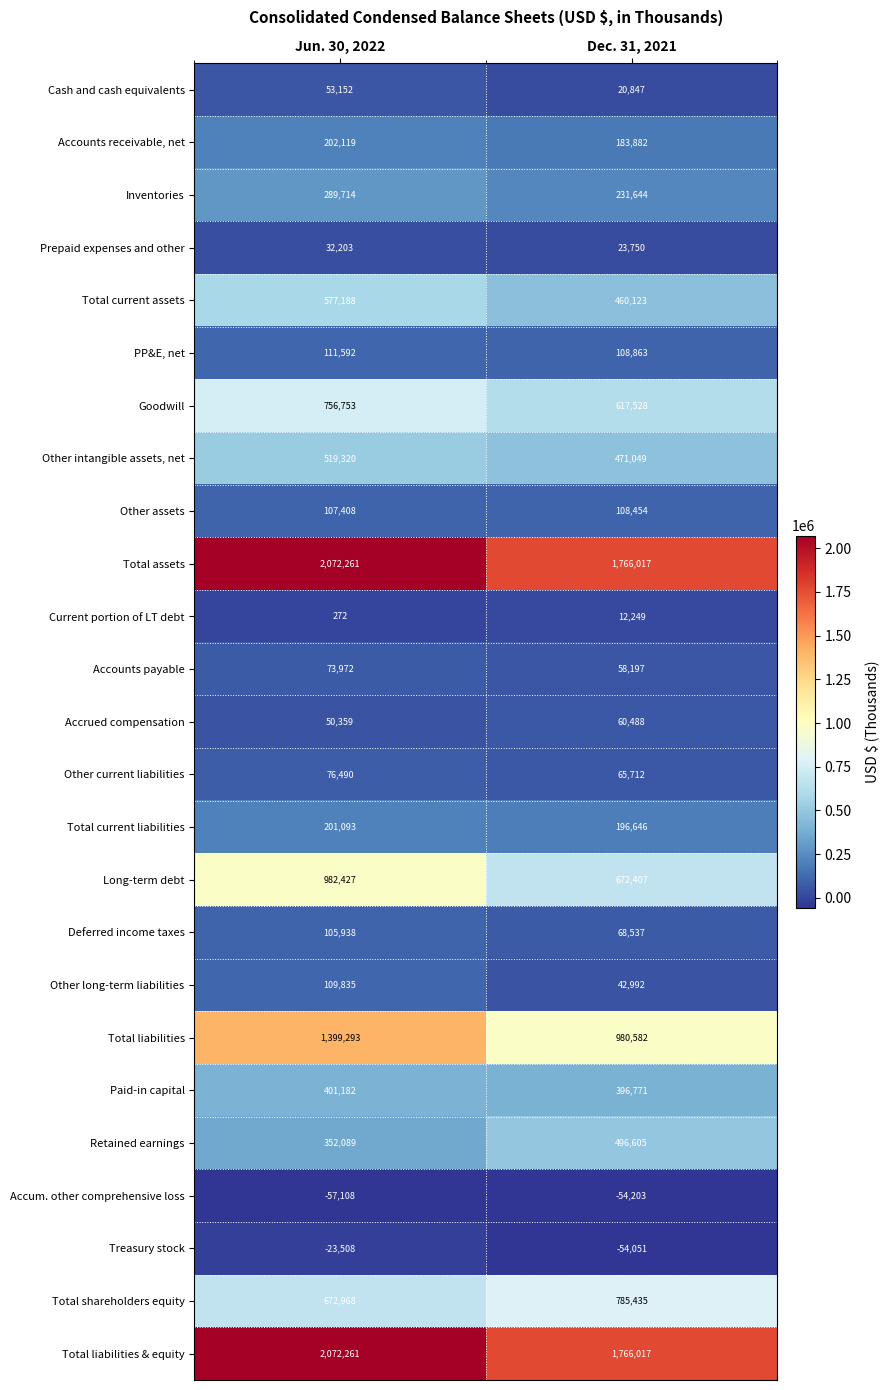

At how many categories does at least one series exceed 125662?

2